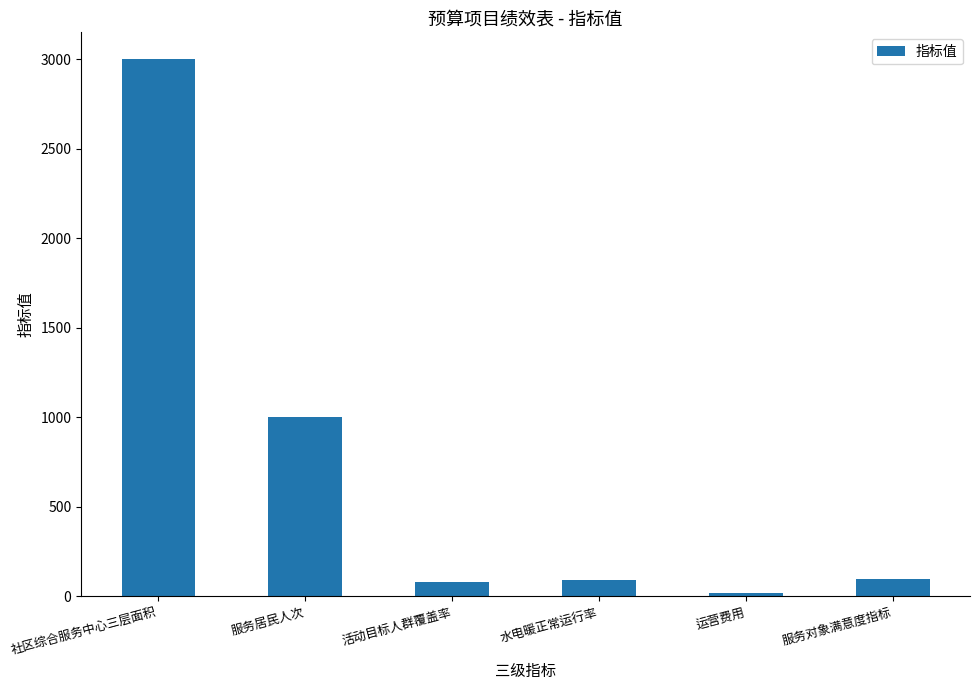

Which has a higher value, 活动目标人群覆盖率 or 服务居民人次?

服务居民人次